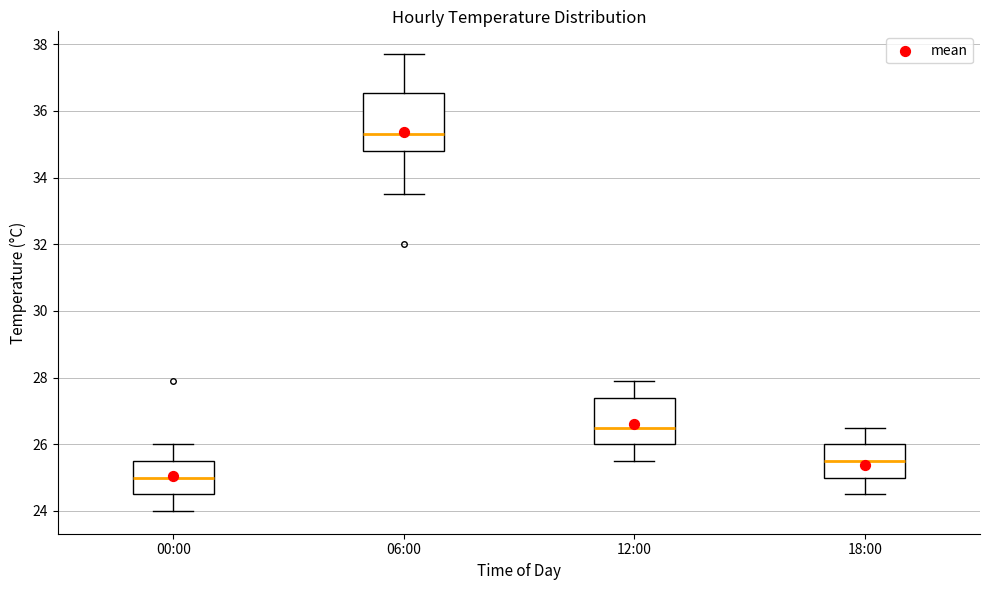

Which box is the tallest, from its lower edge to its upper edge?

06:00